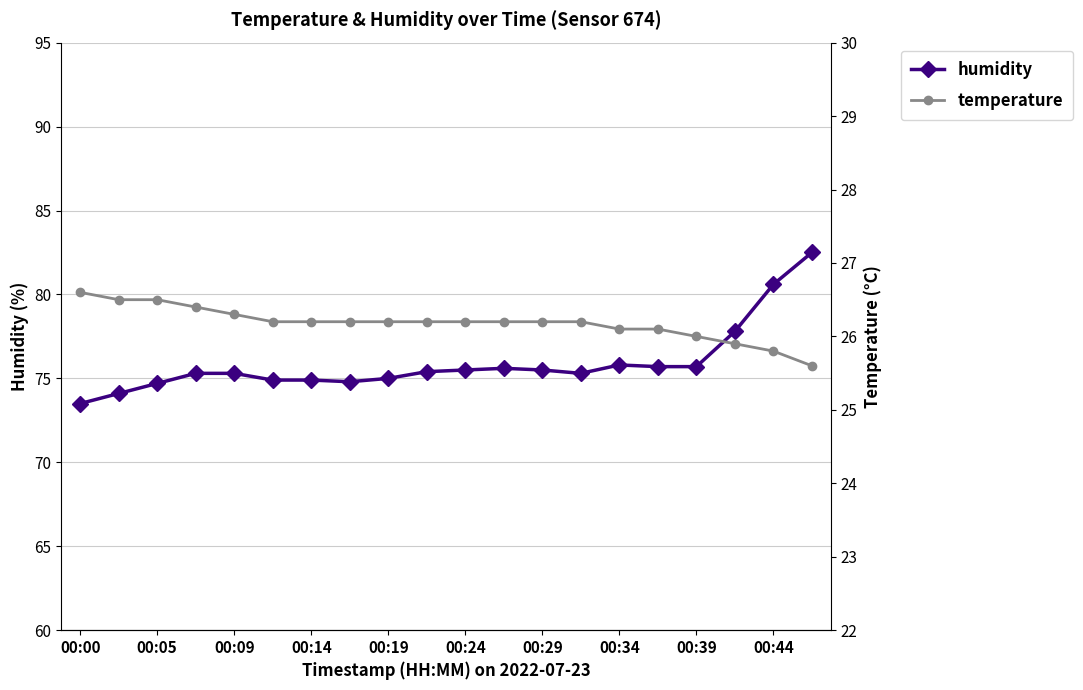

The humidity series shows 75.8 at 00:34. True or false?

True